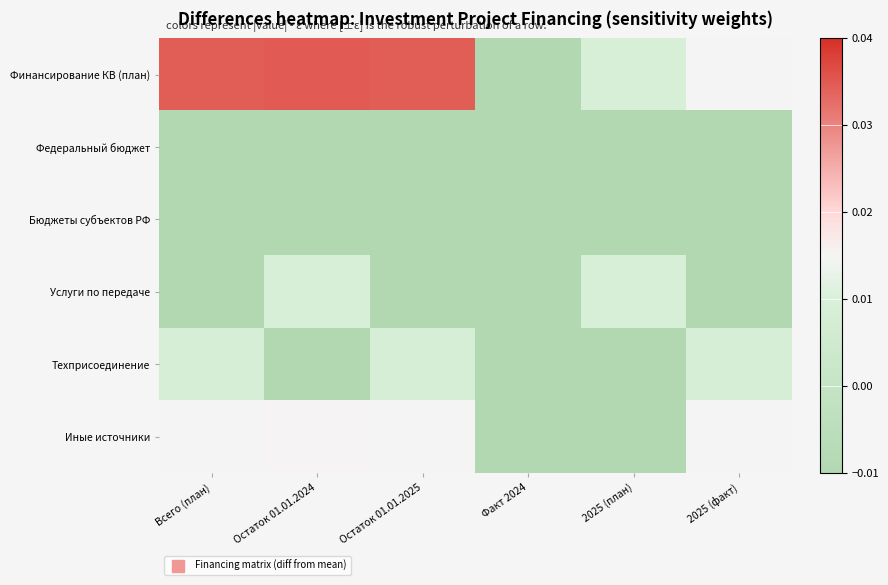

At how many categories does at least one series exceed 0?

5